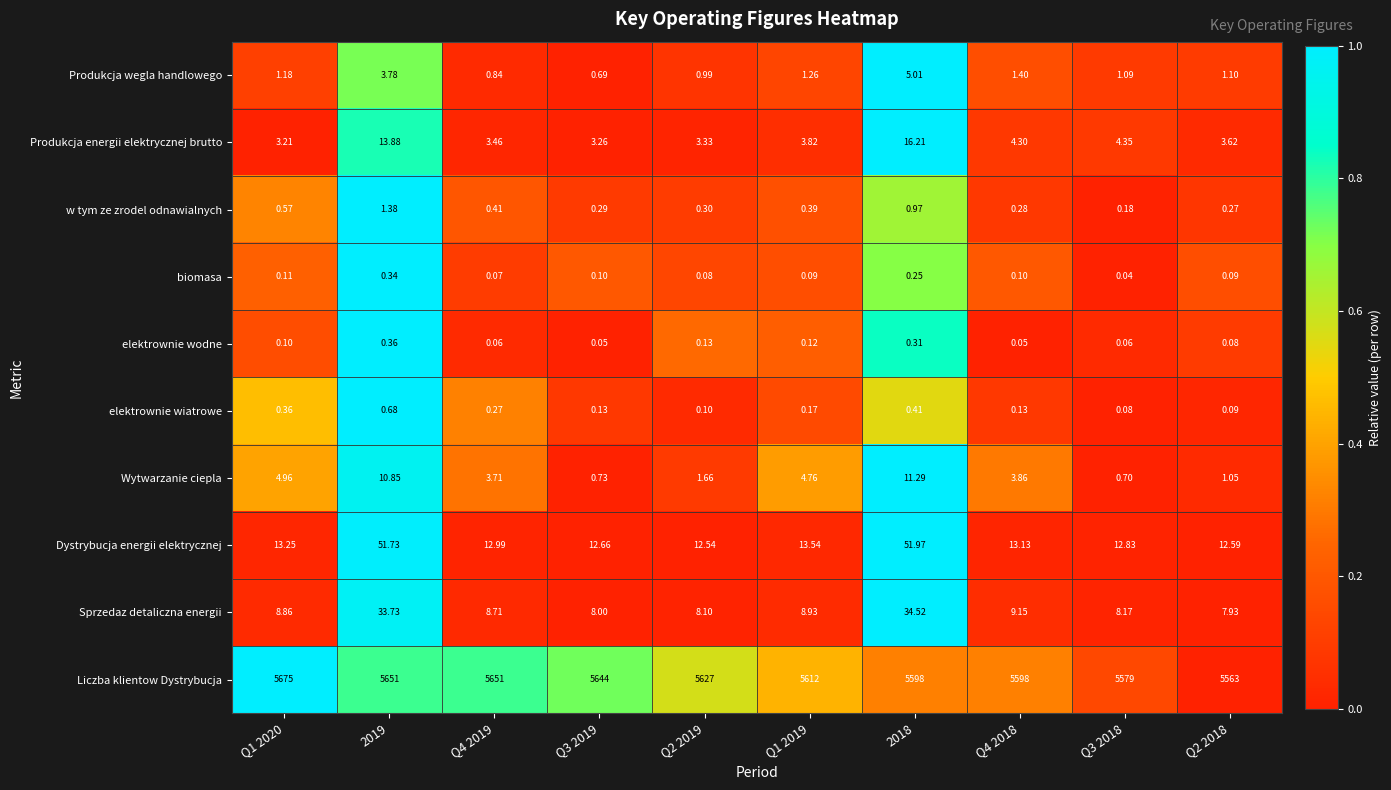

Which series has the widest spread of values?

Liczba klientow Dystrybucja